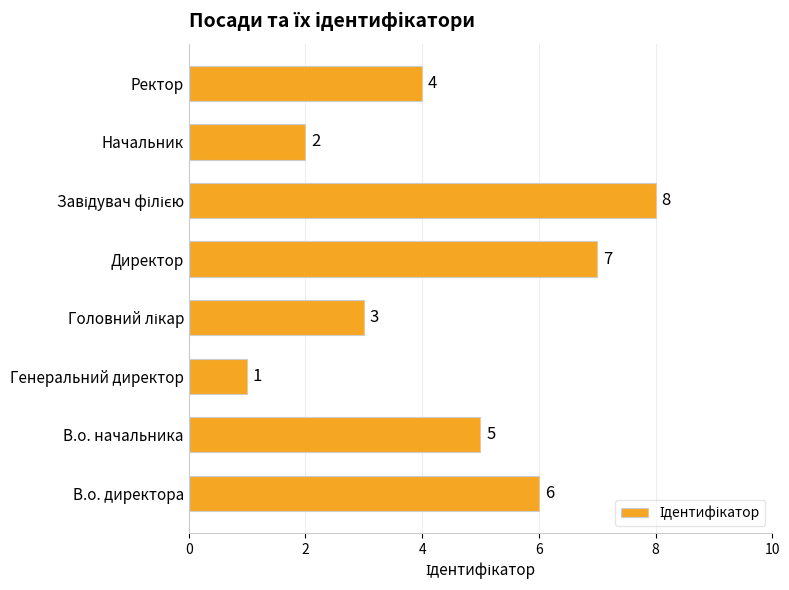

What is the minimum value shown in the chart?

1